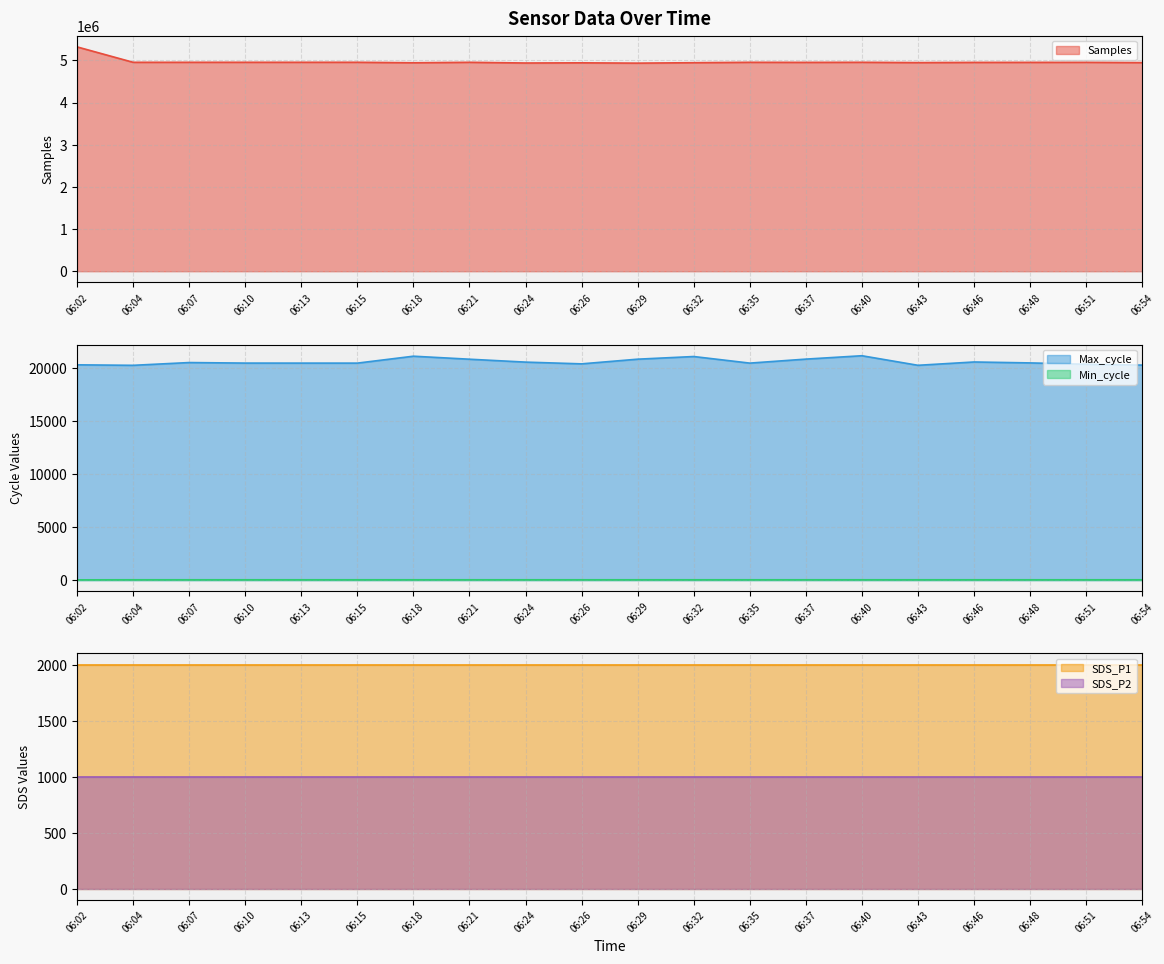

True or false: Min_cycle and Samples intersect in this chart.

False